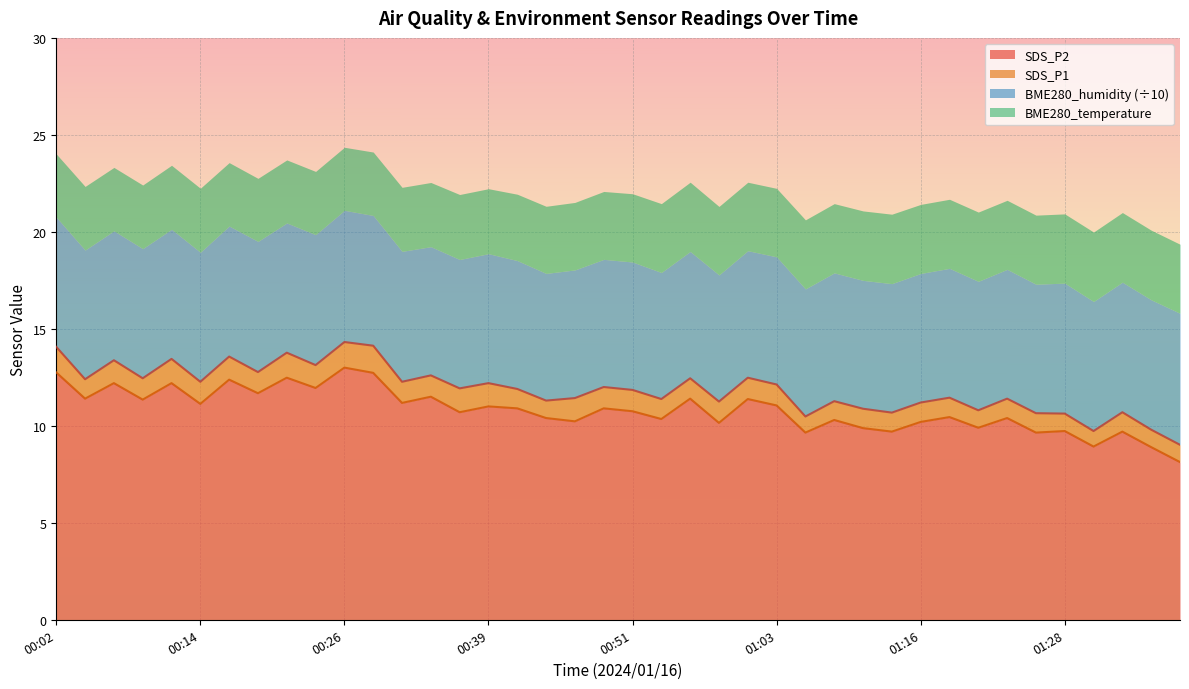

The value of SDS_P1 at 01:23 is 3.7. True or false?

False